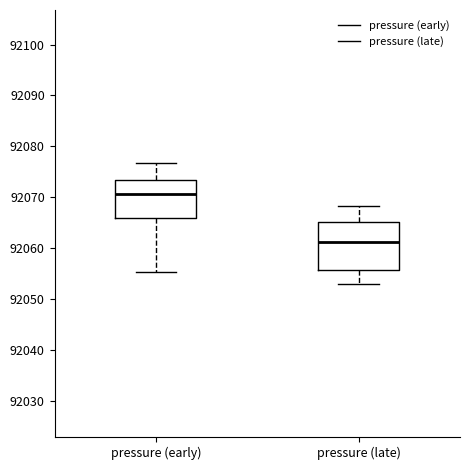

Which box is the tallest, from its lower edge to its upper edge?

pressure (late)